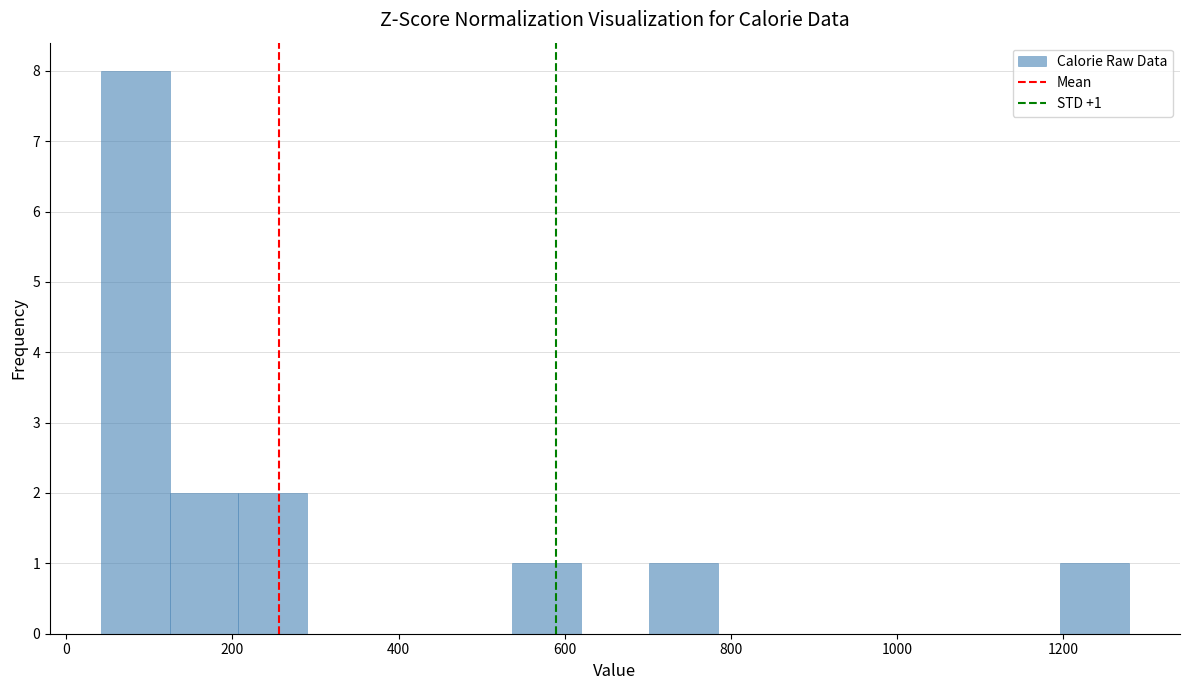

Which range on the x-axis has the tallest bar?

40 to 120